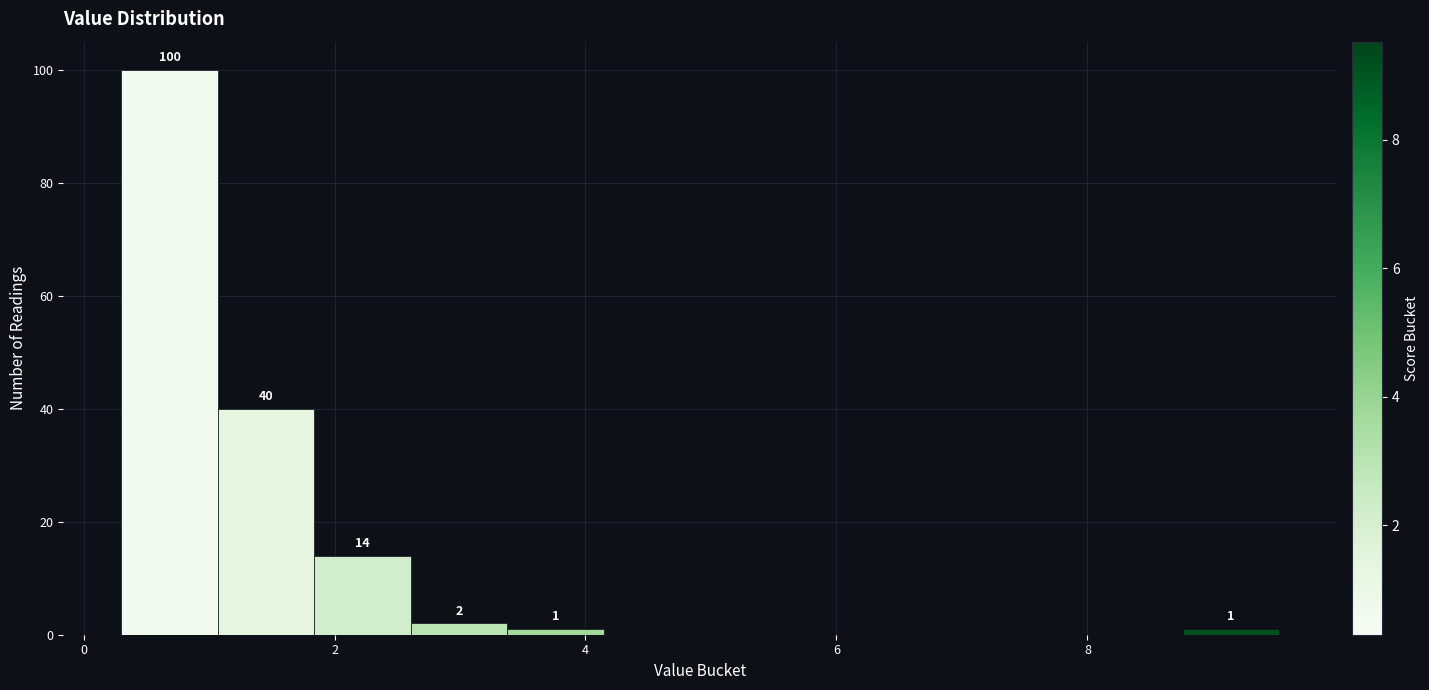

Read against the x-axis, roughly where is the centre of the tallest bar?

0.6